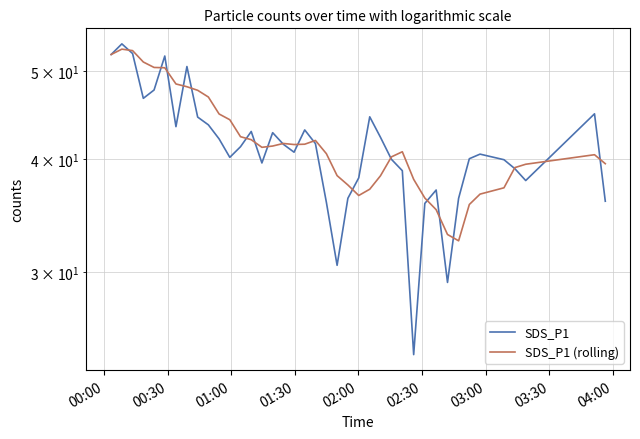

After their last crossing, which series has the higher values: SDS_P1 or SDS_P1 (rolling)?

SDS_P1 (rolling)